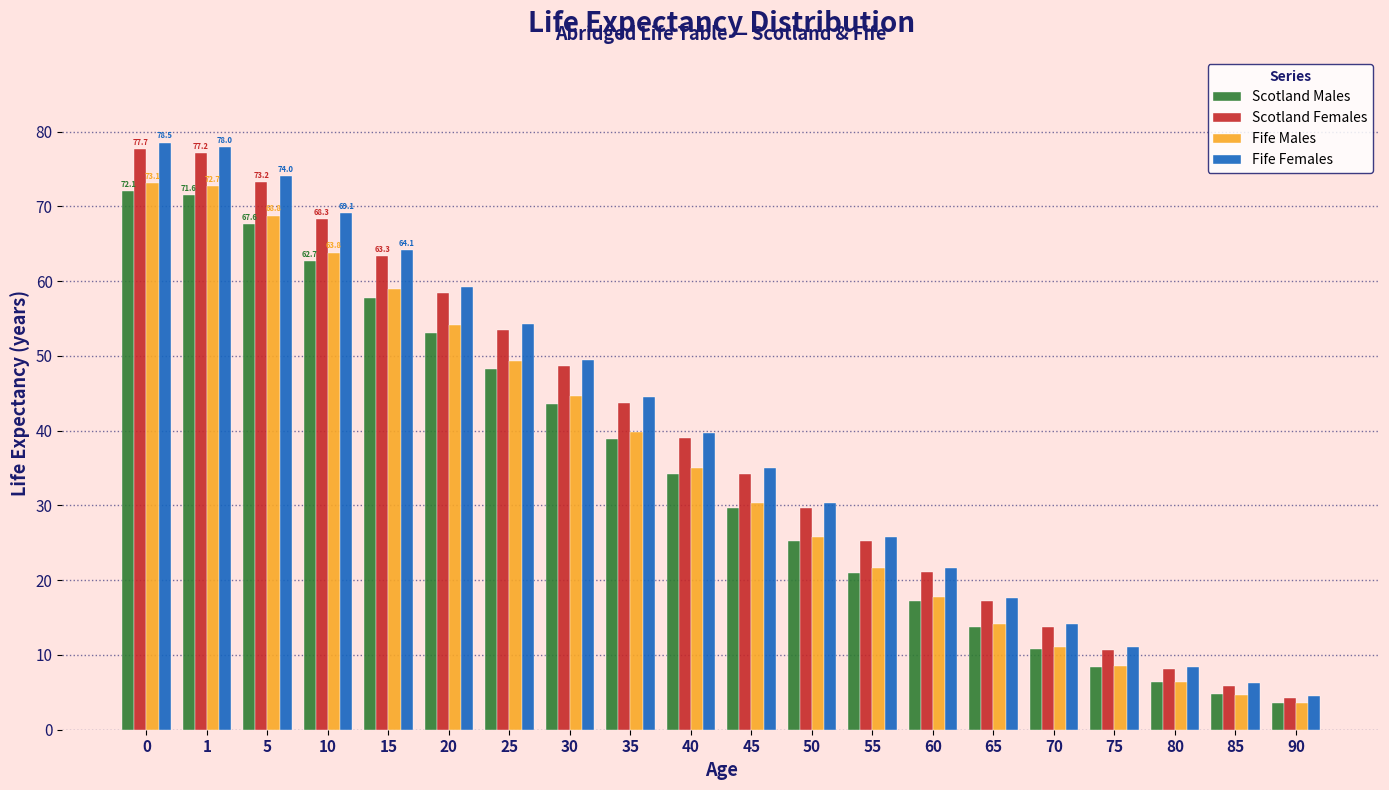

True or false: Scotland Females has a value of 122.1 at 5.

False